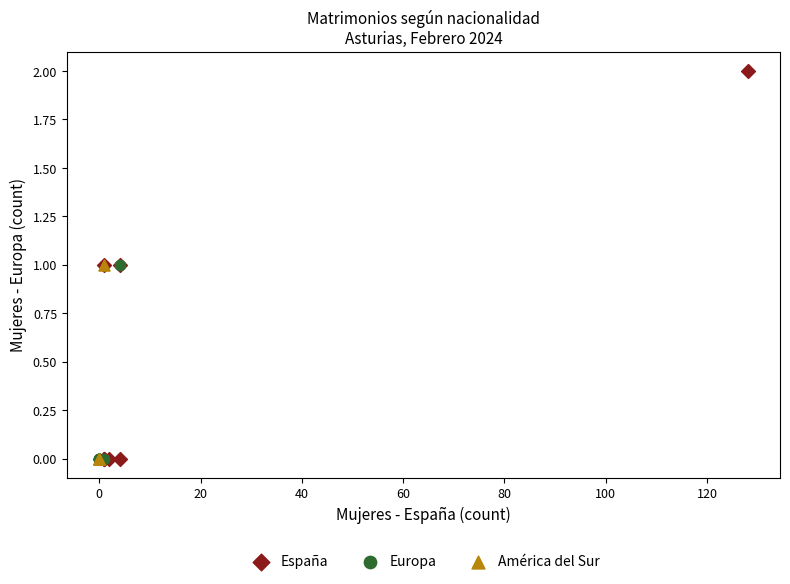

What are all the series names shown in the legend?

España, Europa, América del Sur